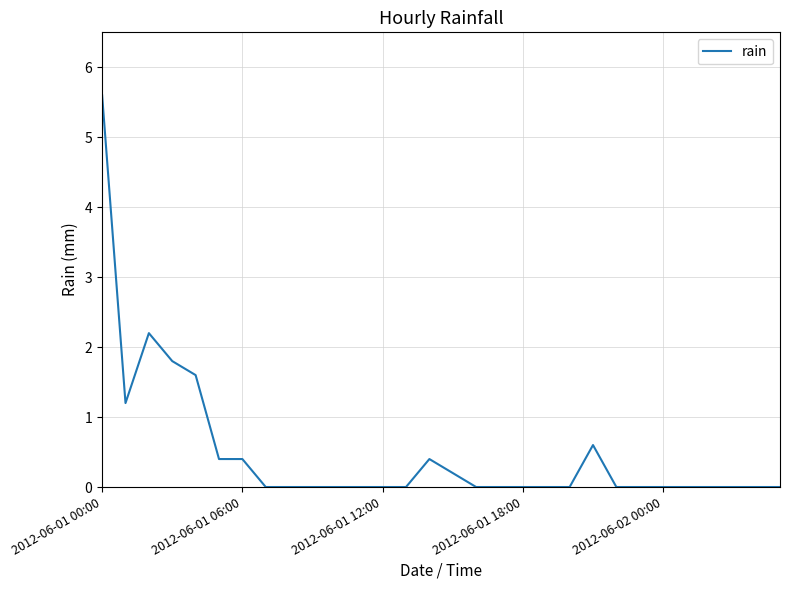

What is the difference between the maximum and minimum values?

5.6